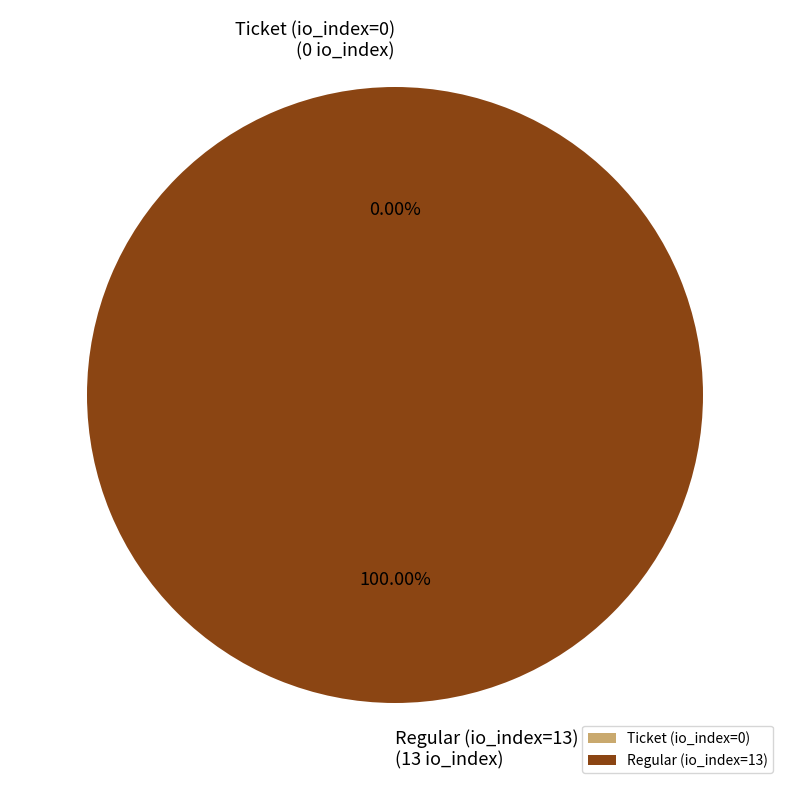

Which slice is the largest?

Regular (io_index=13)